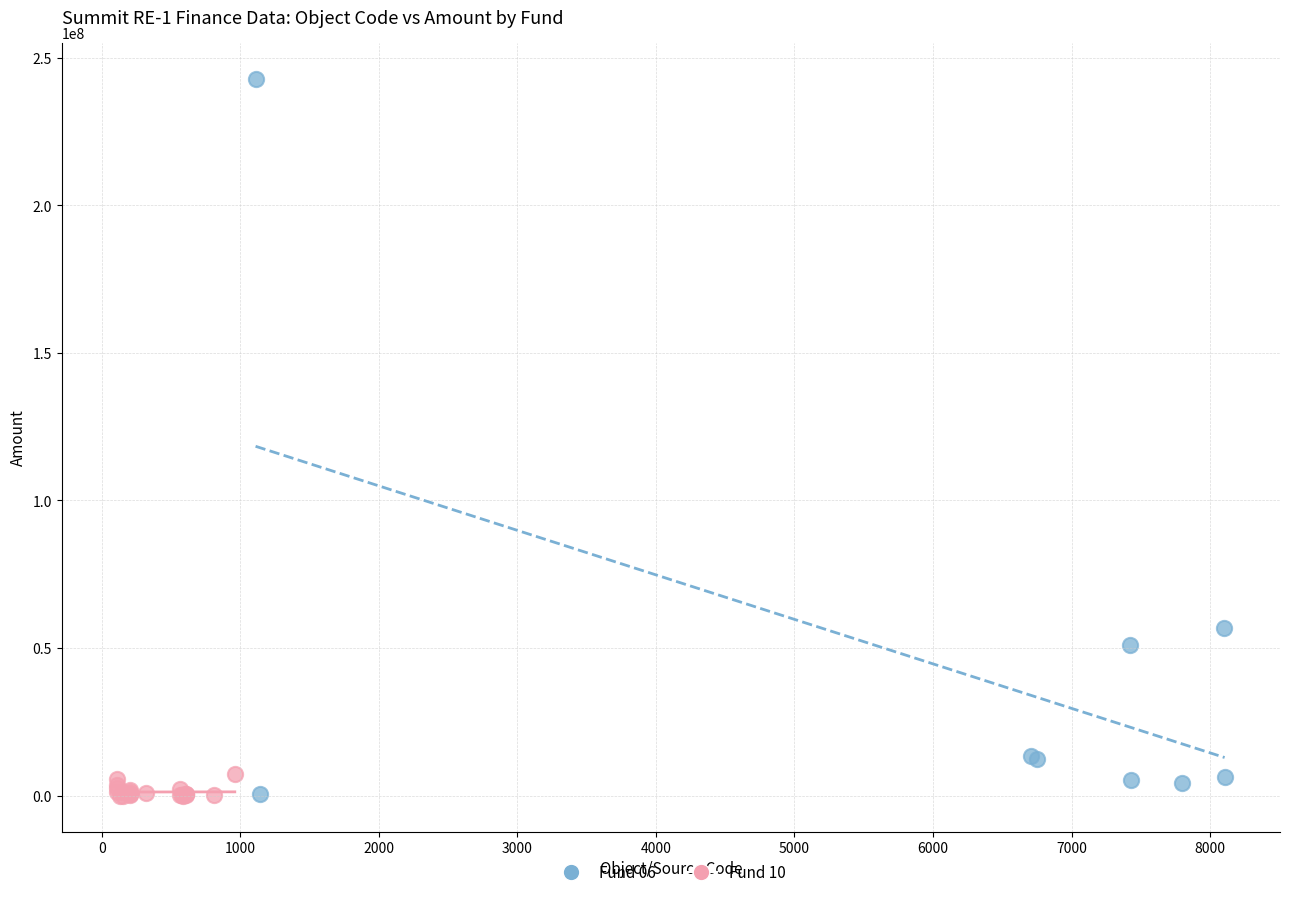

Which series has the largest Y range (max minus min)?

Fund 06